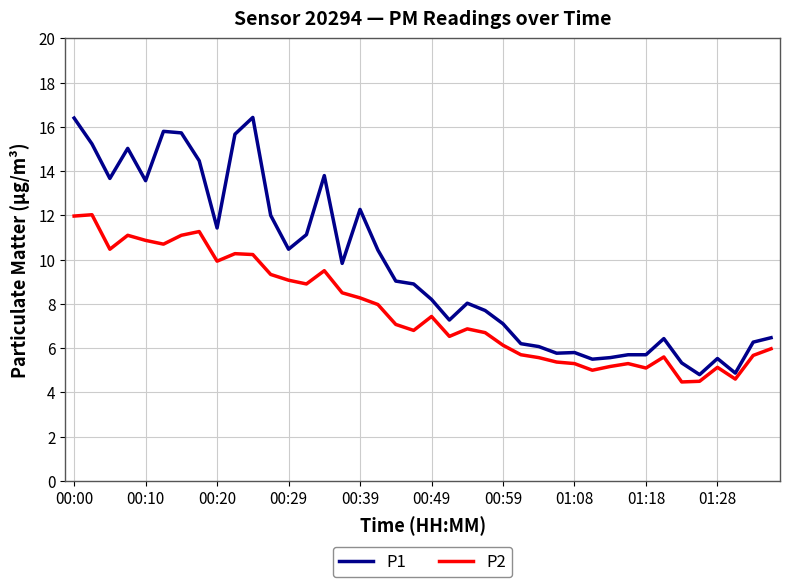

Rank the series by their maximum value, from lowest to highest.

P2, P1